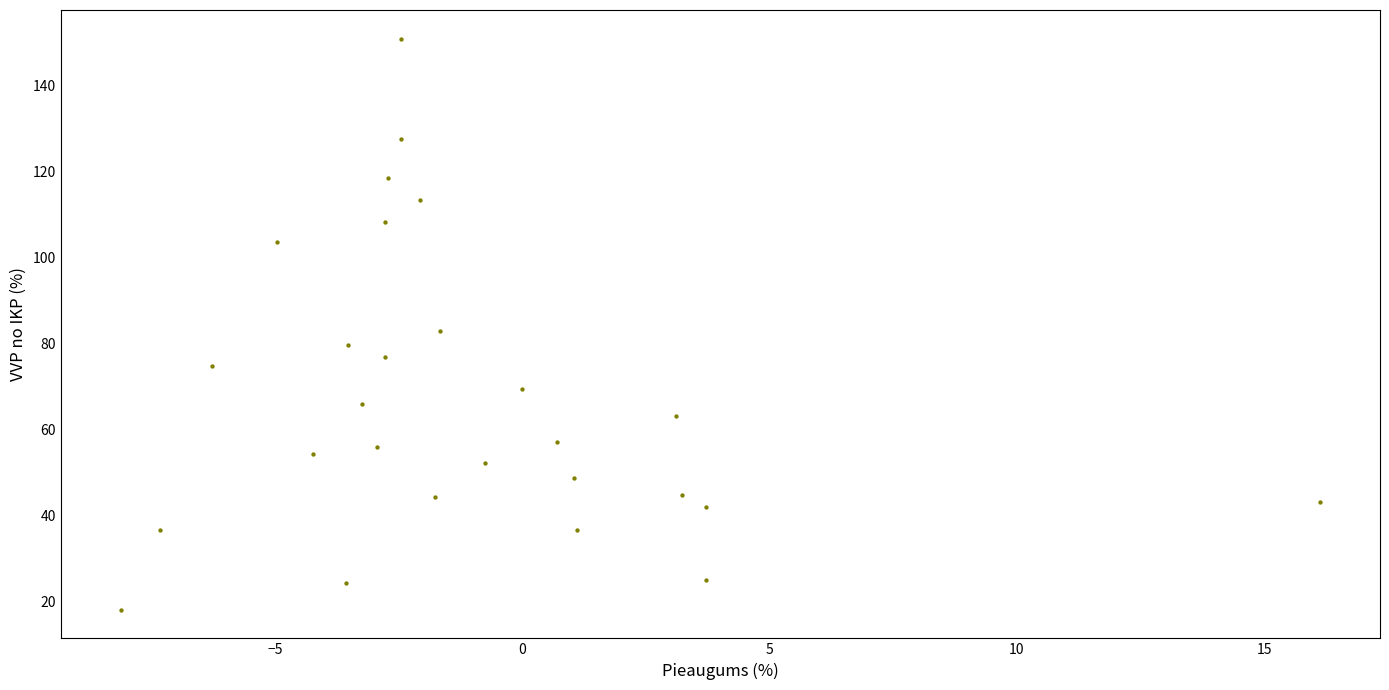

What is the range of Y values (max minus min)?

132.7